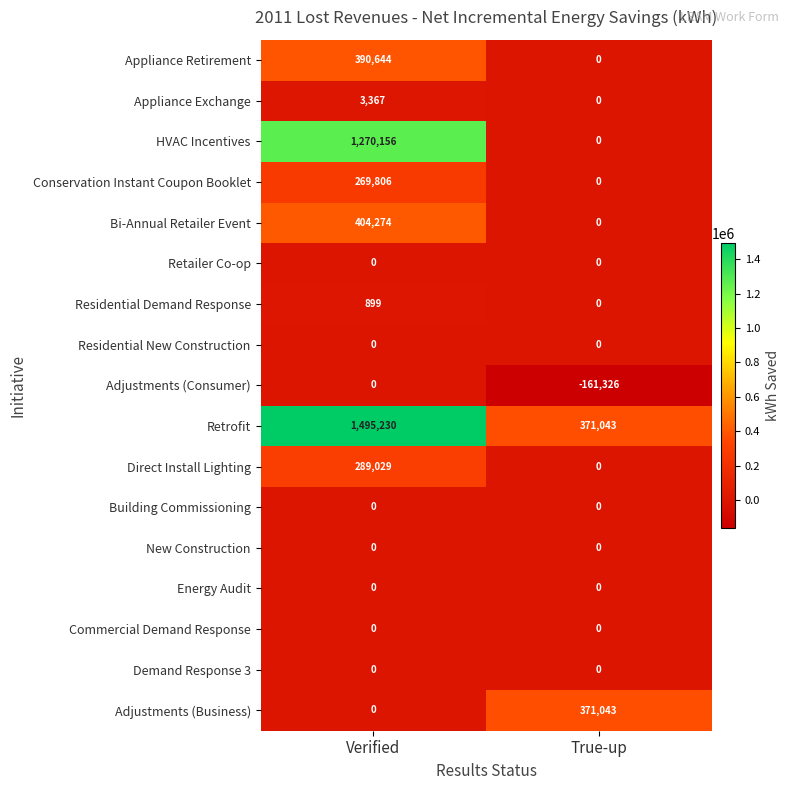

What value does the Direct Install Lighting series have at Verified?

289029